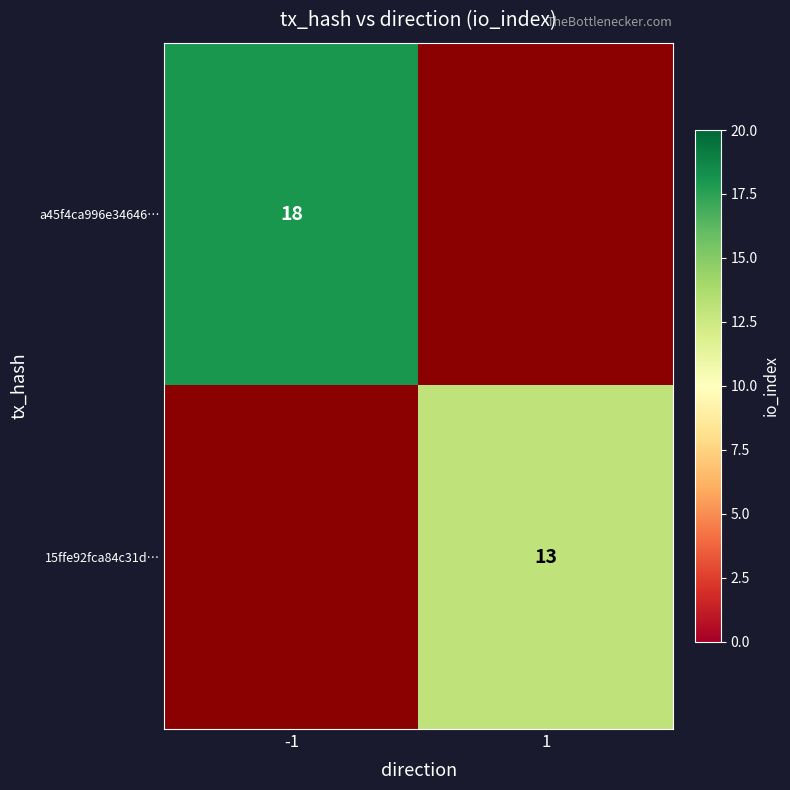

The 15ffe92fca84c31d… series shows 13 at 1. True or false?

True